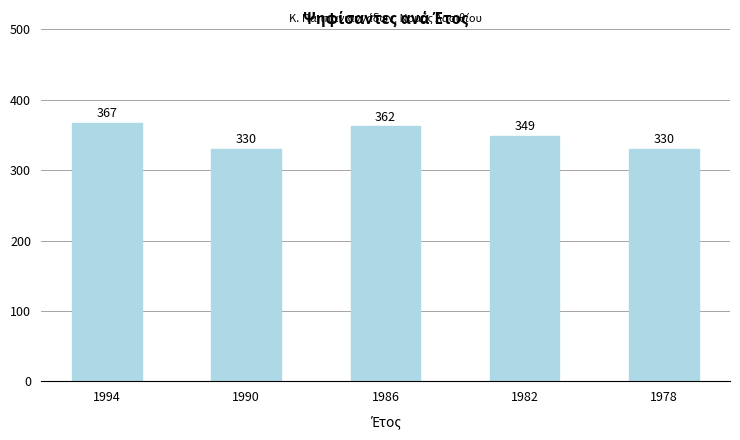

What is the difference between the second highest and minimum values?

32